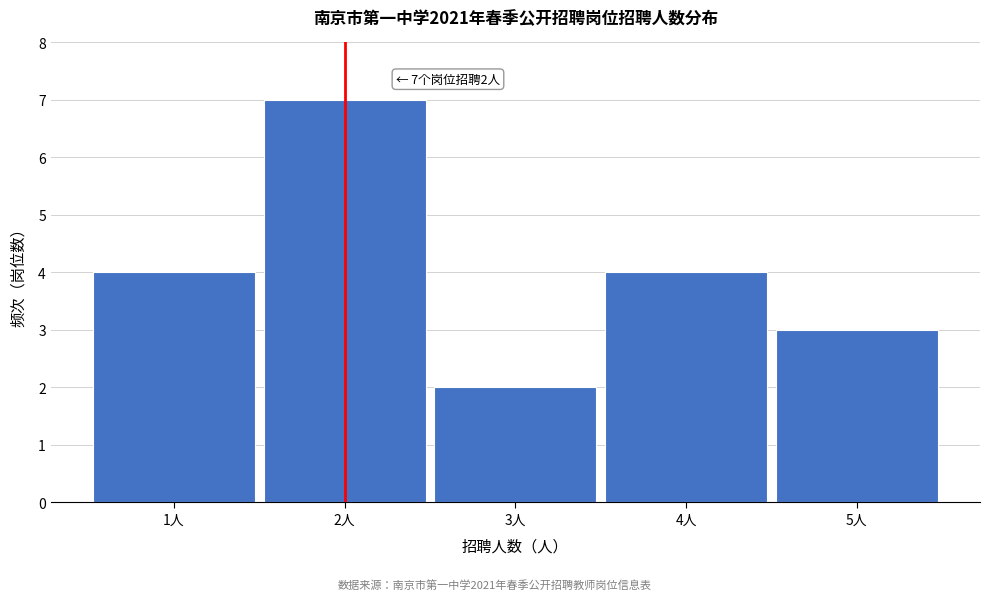

Over which range of the x-axis is the bar tallest?

1.5 to 2.5